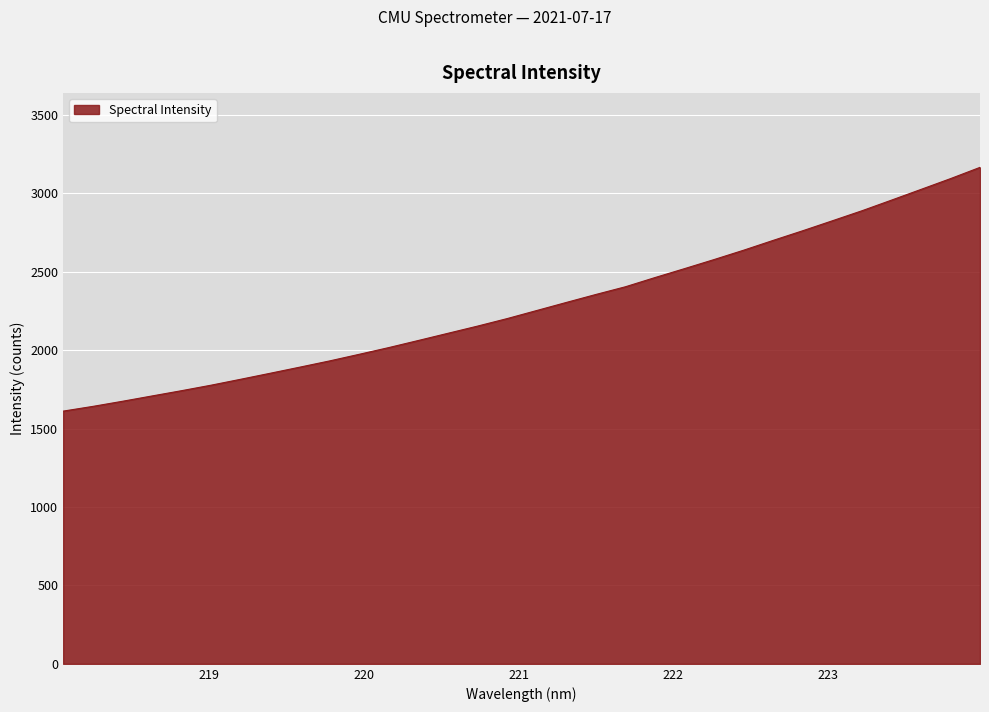

What is the difference between the maximum and second lowest values?

1523.9